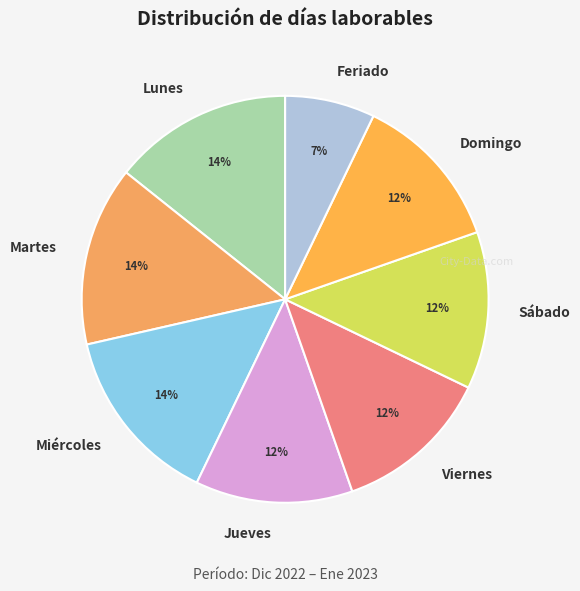

How many slices are in this pie chart?

8